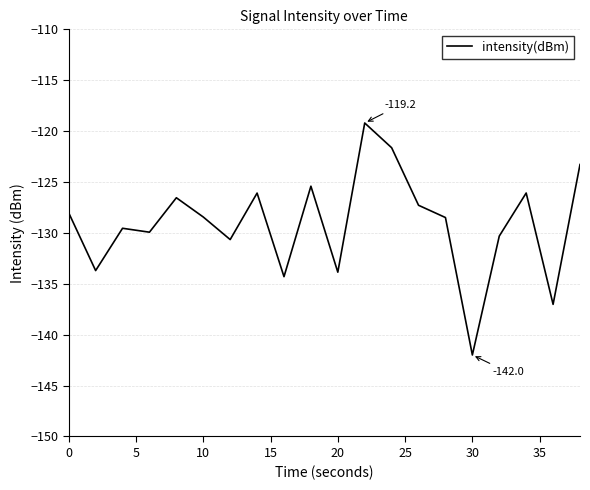

What is the smallest value displayed?

-142.0